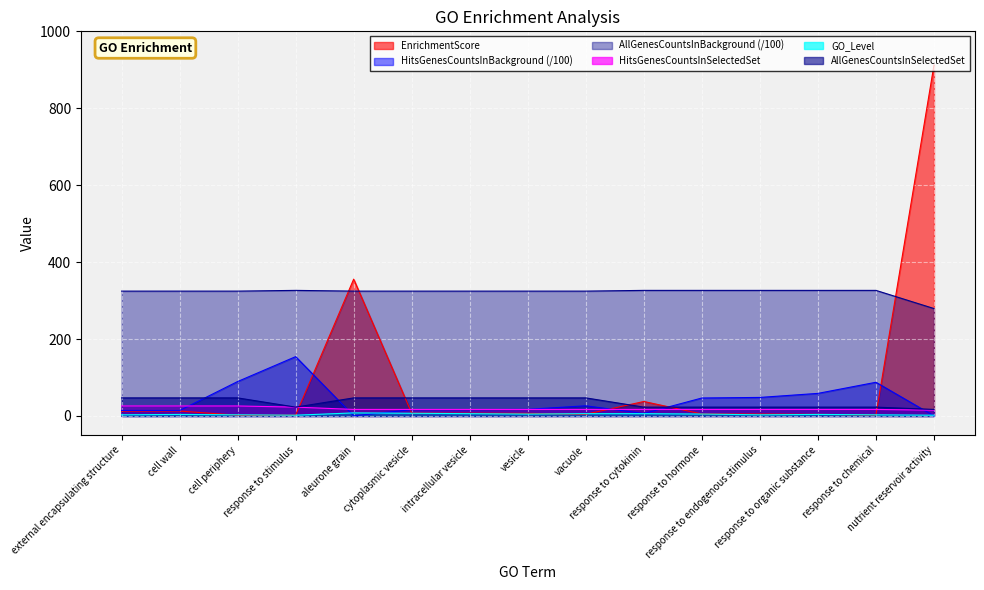

True or false: AllGenesCountsInBackground and GO_Level cross at least once.

False